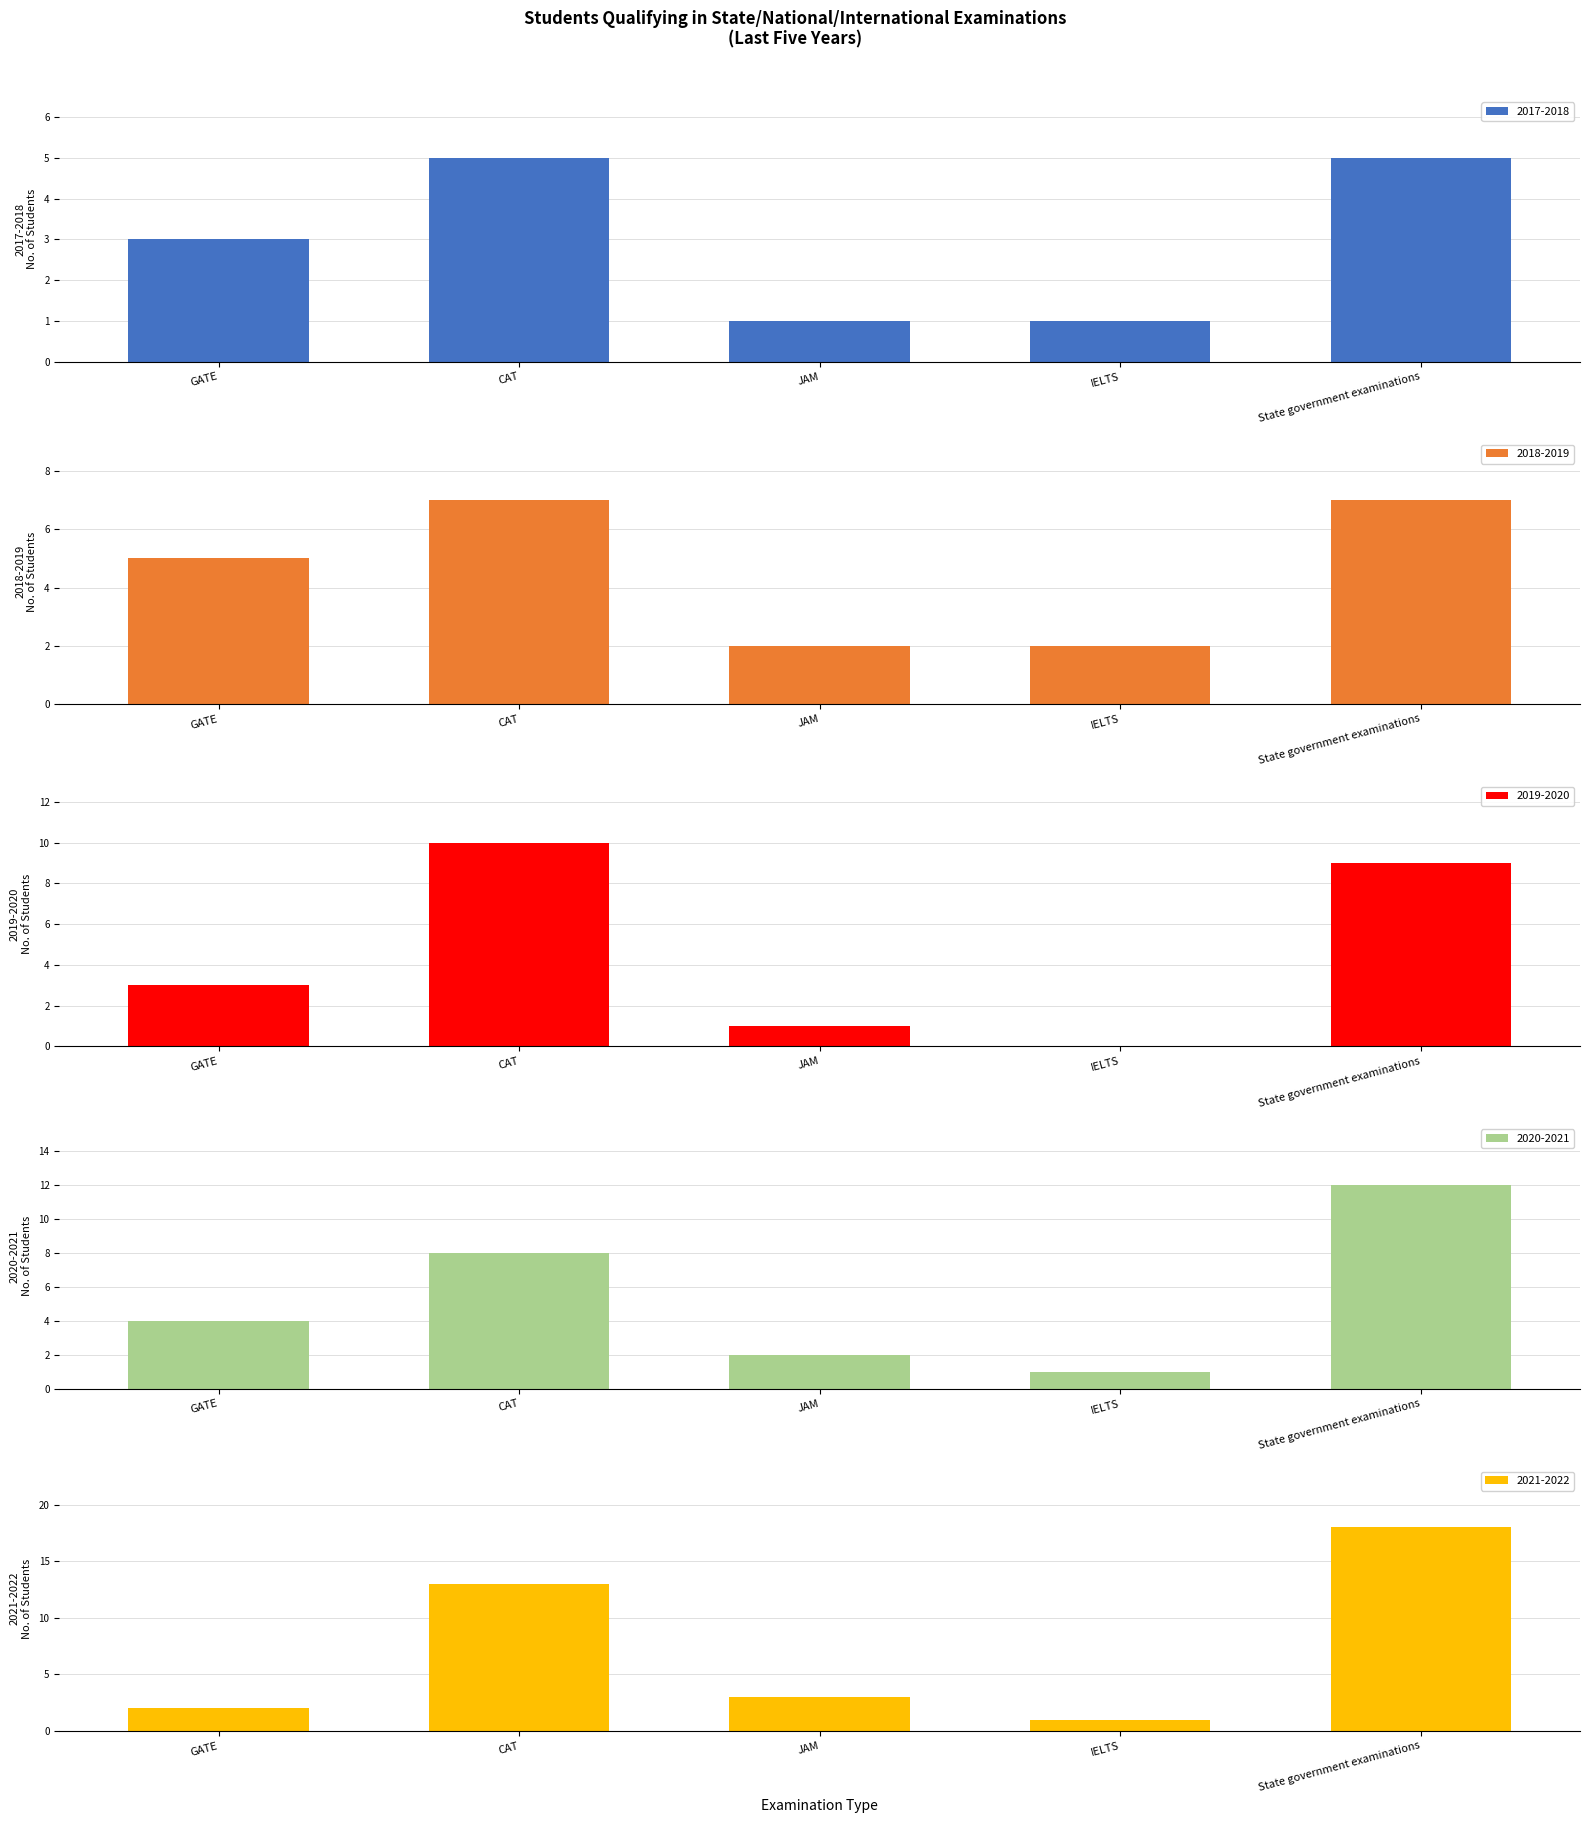

What is the difference between the maximum and minimum values in the 2017-2018 series?

4